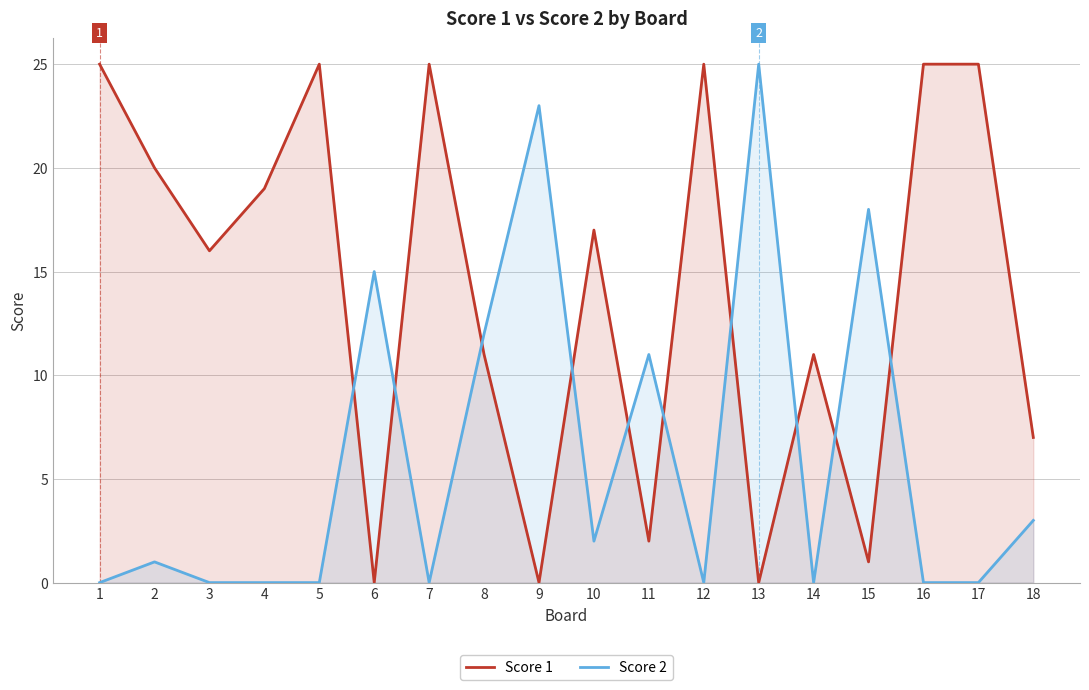

How many distinct data groups are displayed?

2